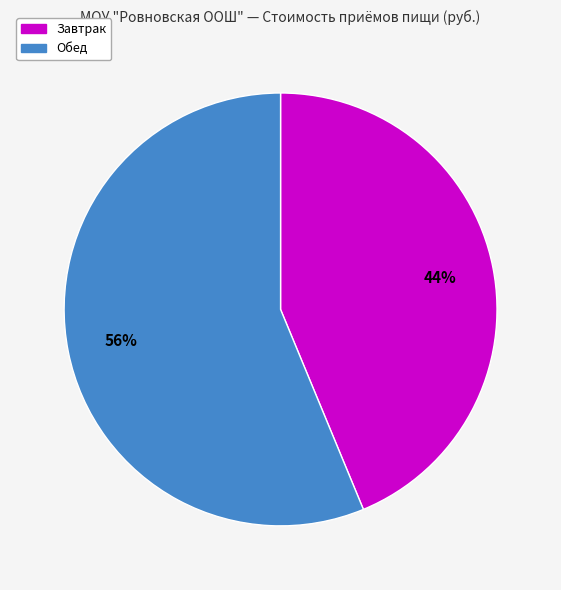

Does Обед account for over 50% of the chart?

Yes